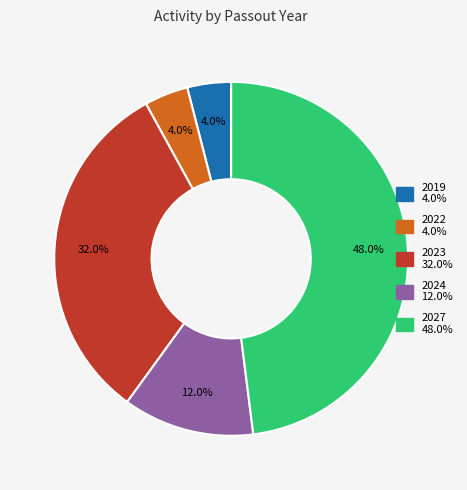

To the nearest percent, what is the difference between the largest and smallest slice percentages?

44%